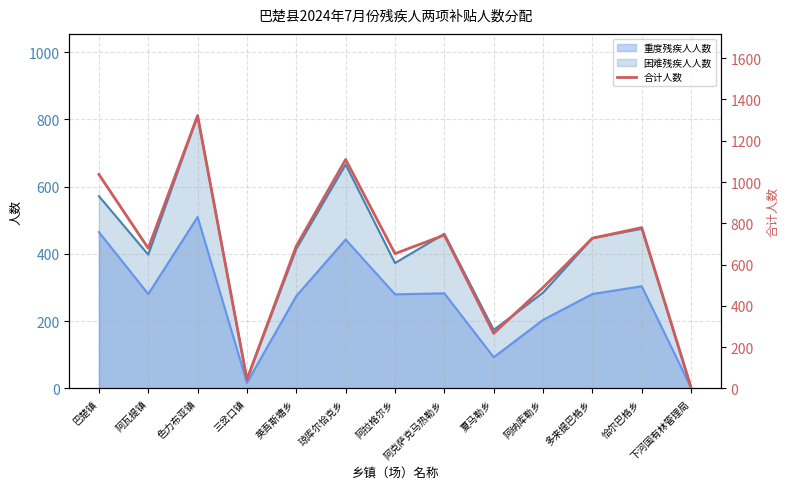

Does the chart display data point markers on the line(s)?

No